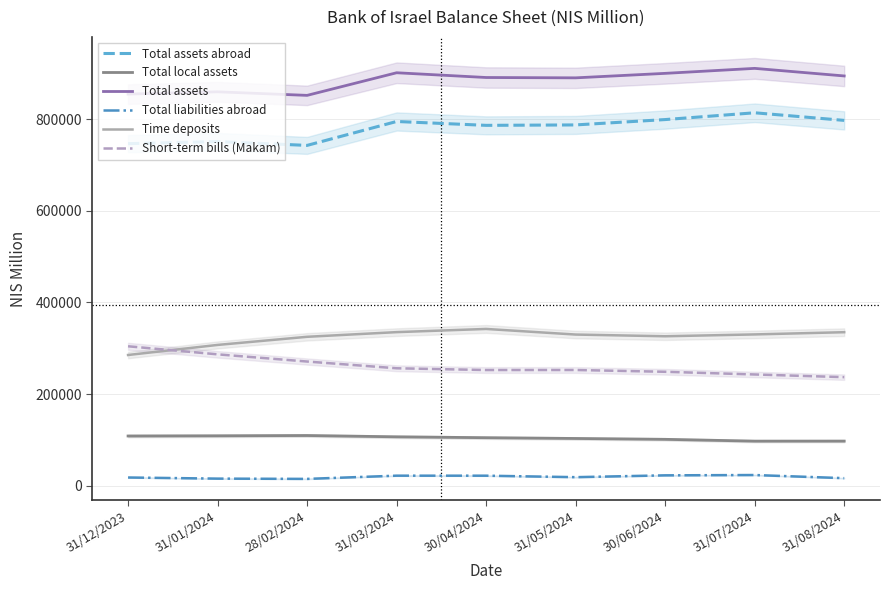

What value does the Total assets series have at 31/05/2024, to the nearest 10?

890900